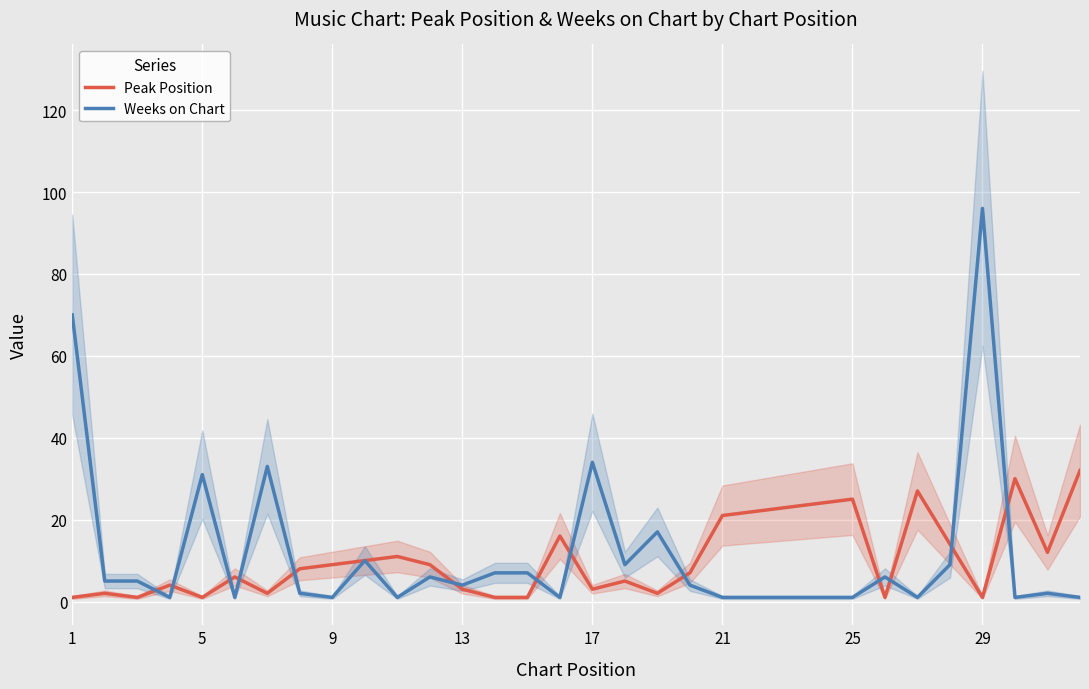

After their last crossing, which series has the higher values: Weeks on Chart or Peak Position?

Peak Position